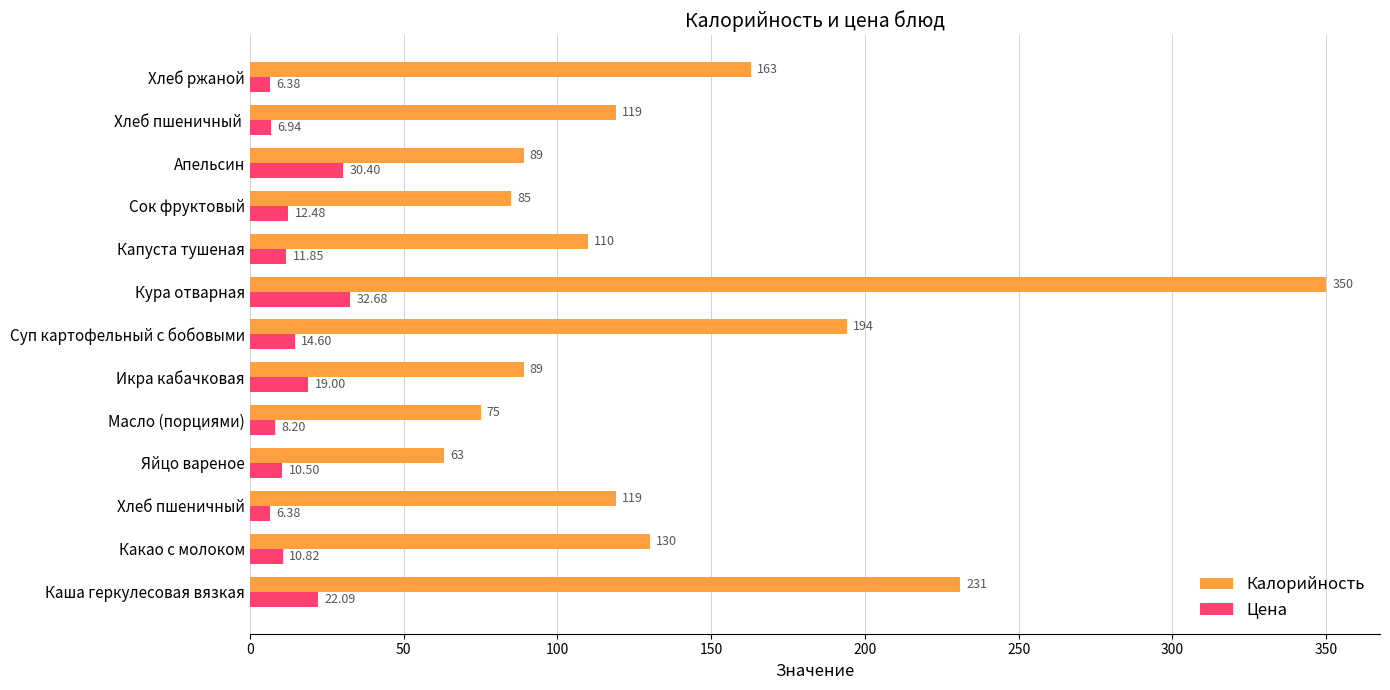

Which series has the largest range (max minus min)?

Калорийность